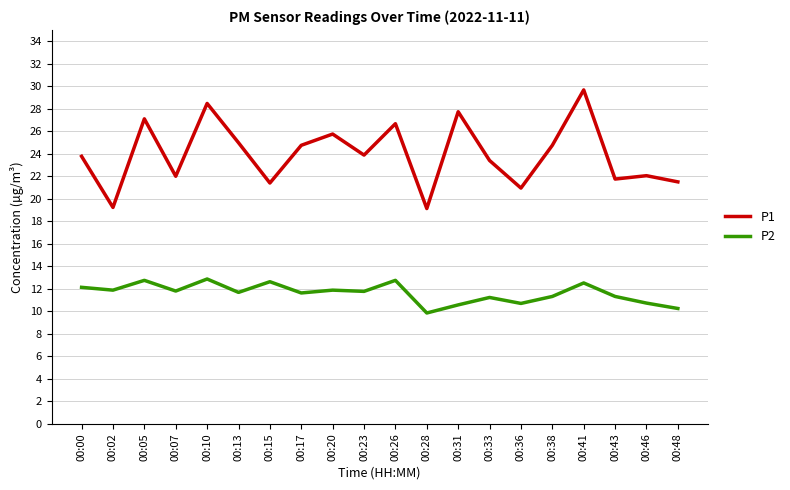

Which category has the lowest value across all series?

00:28